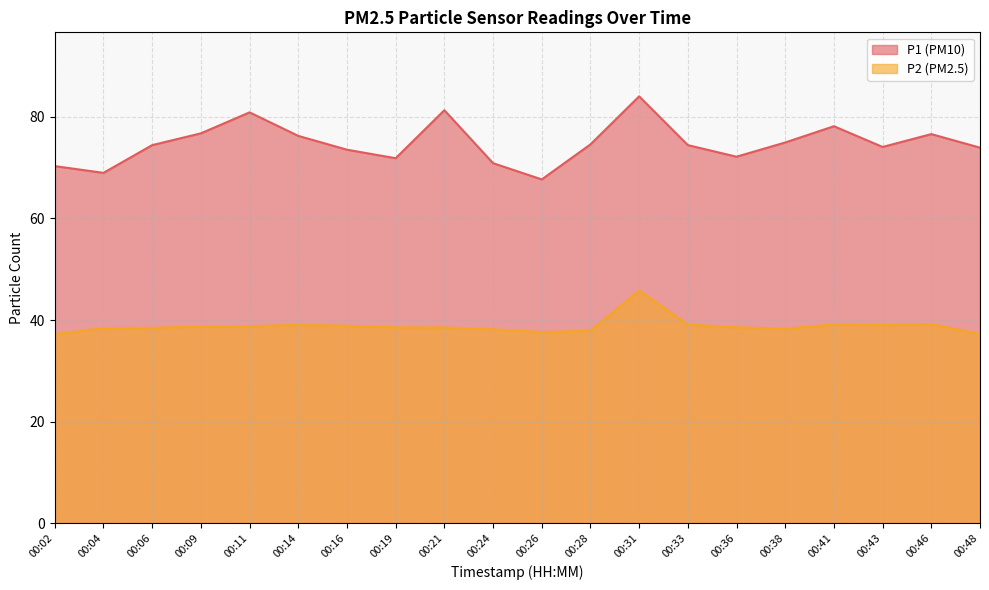

Reading right to left, extract all data points from this chart.

P1: 73.9	76.6	74.1	78.2	75.0	72.2	74.4	84.0	74.6	67.7	70.9	81.3	71.8	73.5	76.2	80.9	76.8	74.4	69.0	70.3
P2: 37.2	39.2	39.0	39.1	38.3	38.5	39.1	45.8	37.9	37.6	38.2	38.5	38.5	38.9	39.0	38.8	38.7	38.5	38.4	37.2